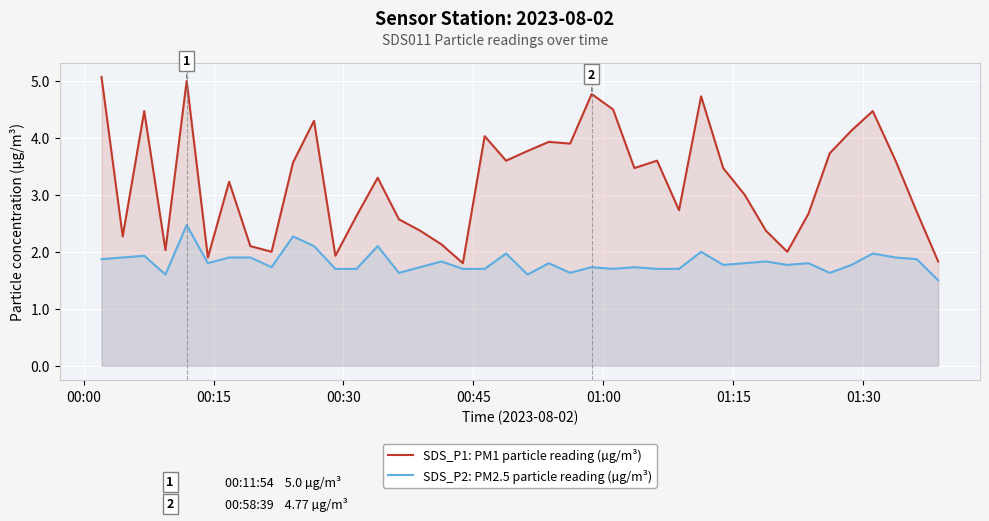

What is the difference between the maximum and minimum values in the SDS_P2: PM2.5 particle reading (µg/m³) series?

1.0